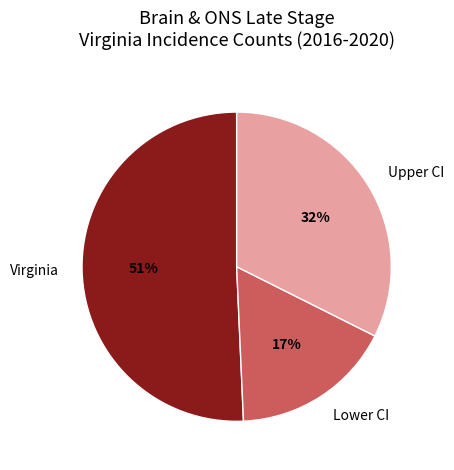

Count the number of slices in the pie.

3